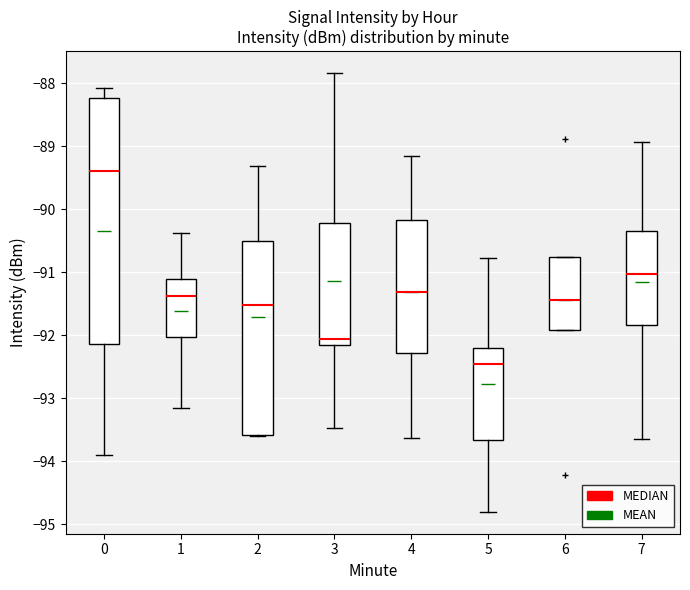

Where does the median line of the box at x = 1 sit on the y-axis? The values are not printed on the chart, so give them approximately, as read against the axis.

-91.4